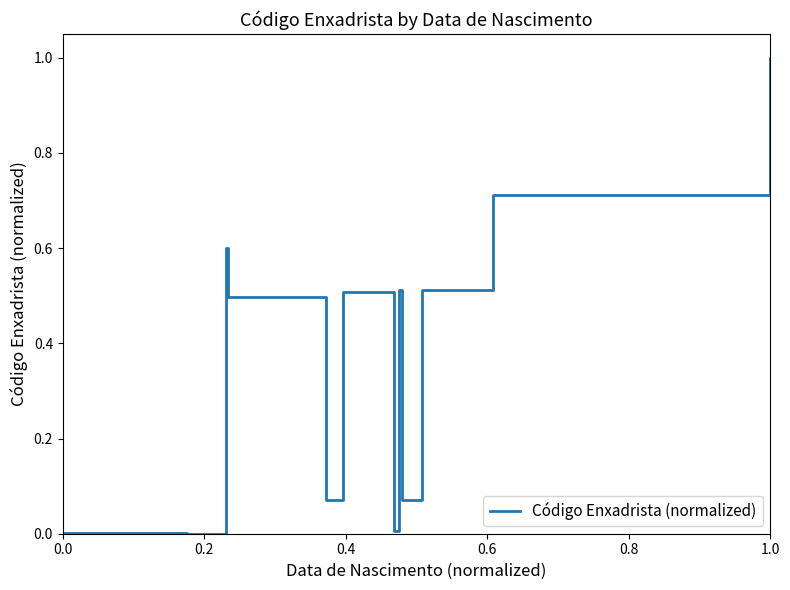

What is the maximum value shown in the chart?

1.0